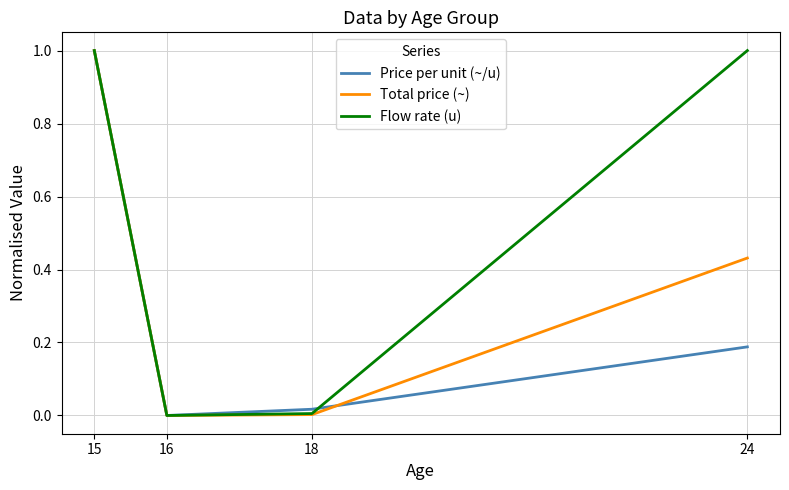

What is the greatest value displayed?

1.0